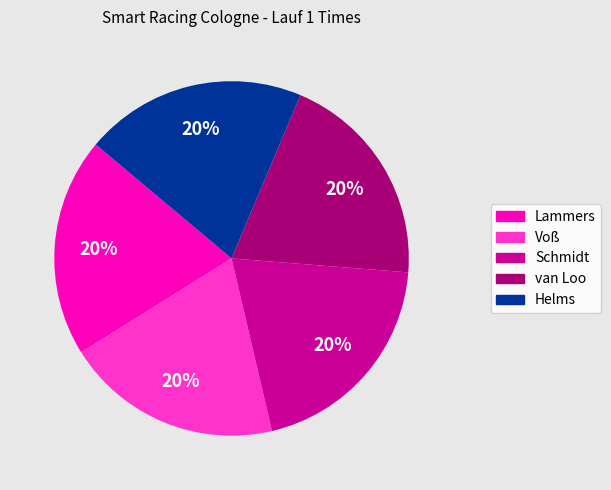

Is Voß the majority of the pie?

No